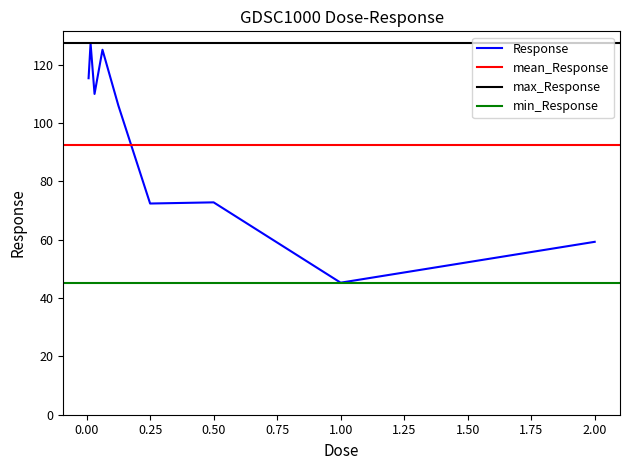

Reading right to left, what are all the values shown in this chart?

2.0=59.3	1.0=45.3	0.5=72.8	0.25=72.4	0.125=106.0	0.0625=125.1	0.03125=110.0	0.015625=127.3	0.0078125=115.4